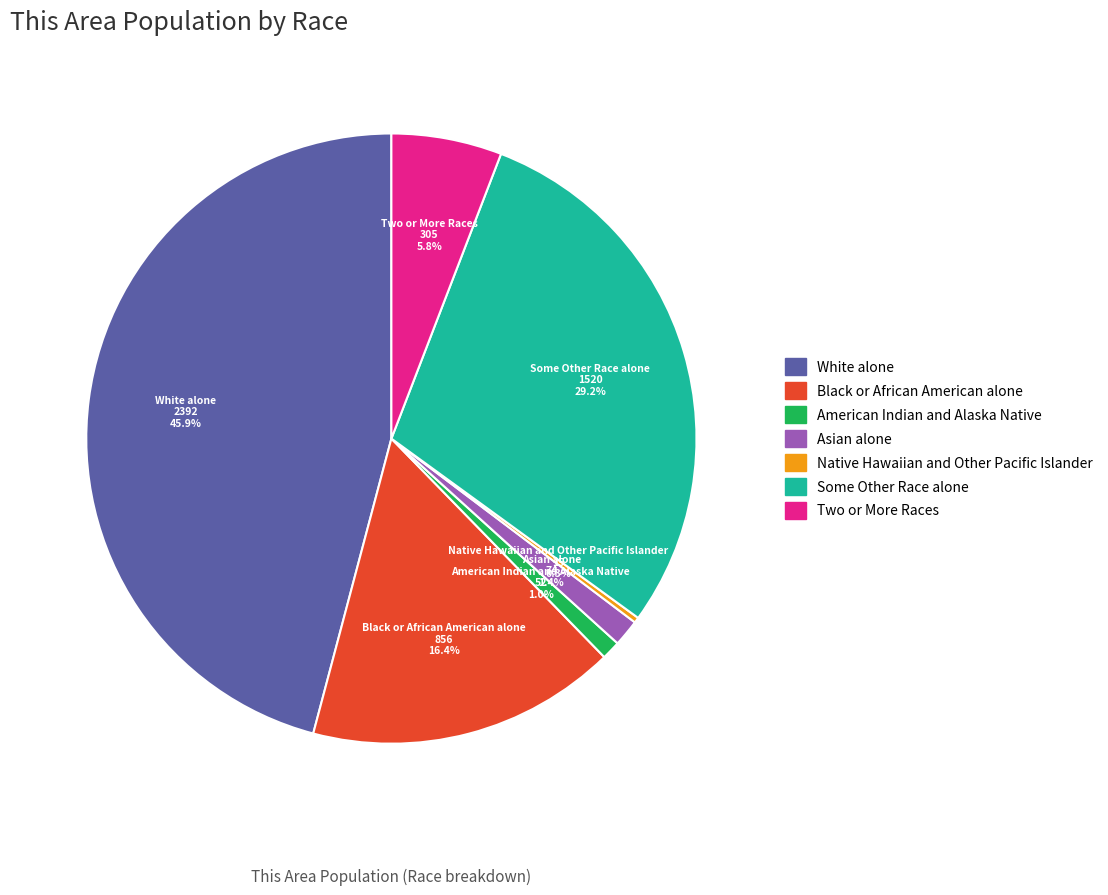

How many slices are in this pie chart?

7